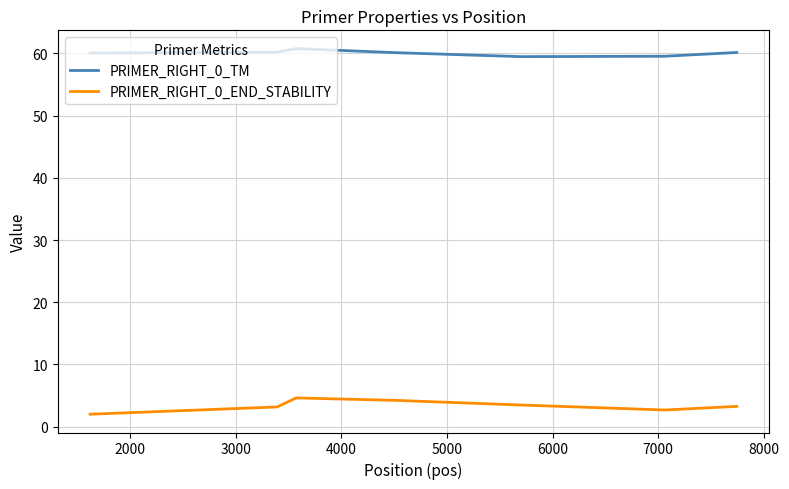

True or false: PRIMER_RIGHT_0_TM and PRIMER_RIGHT_0_END_STABILITY cross at least once.

False